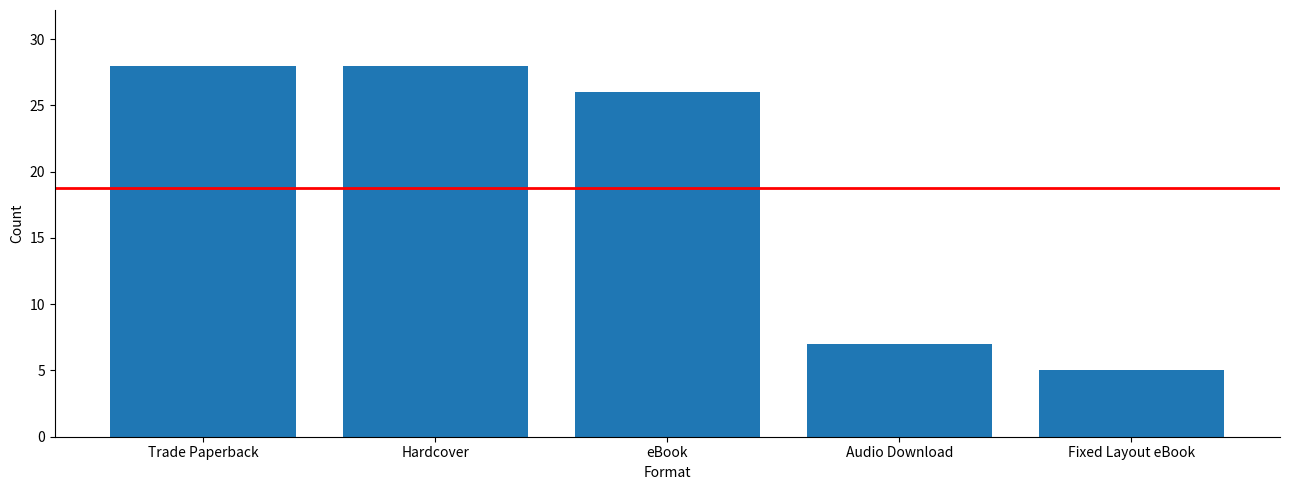

What is the sum of all values?

94